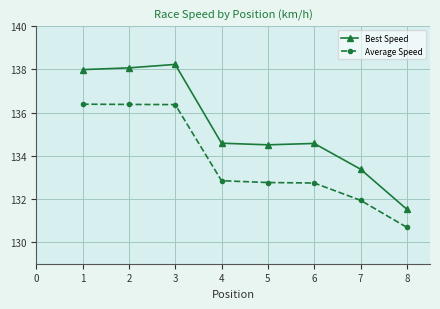

What are all the series names shown in the legend?

Best Speed, Average Speed